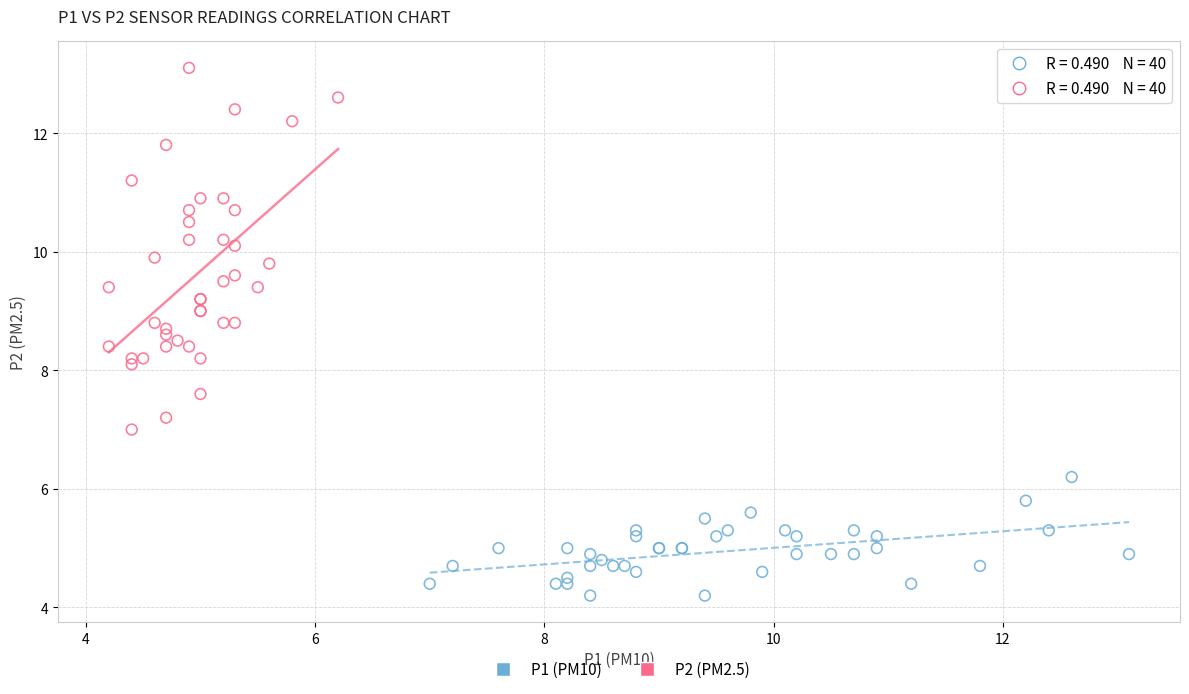

Which series contains the lowest Y value?

P1 (PM10)